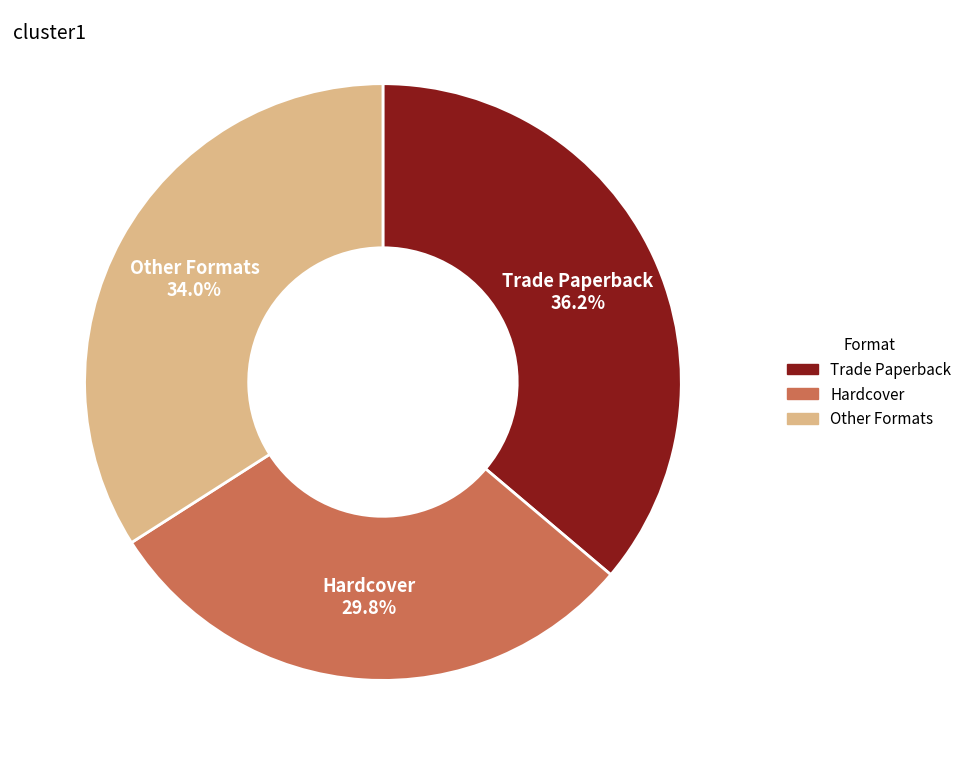

Which slice is the smallest?

Hardcover